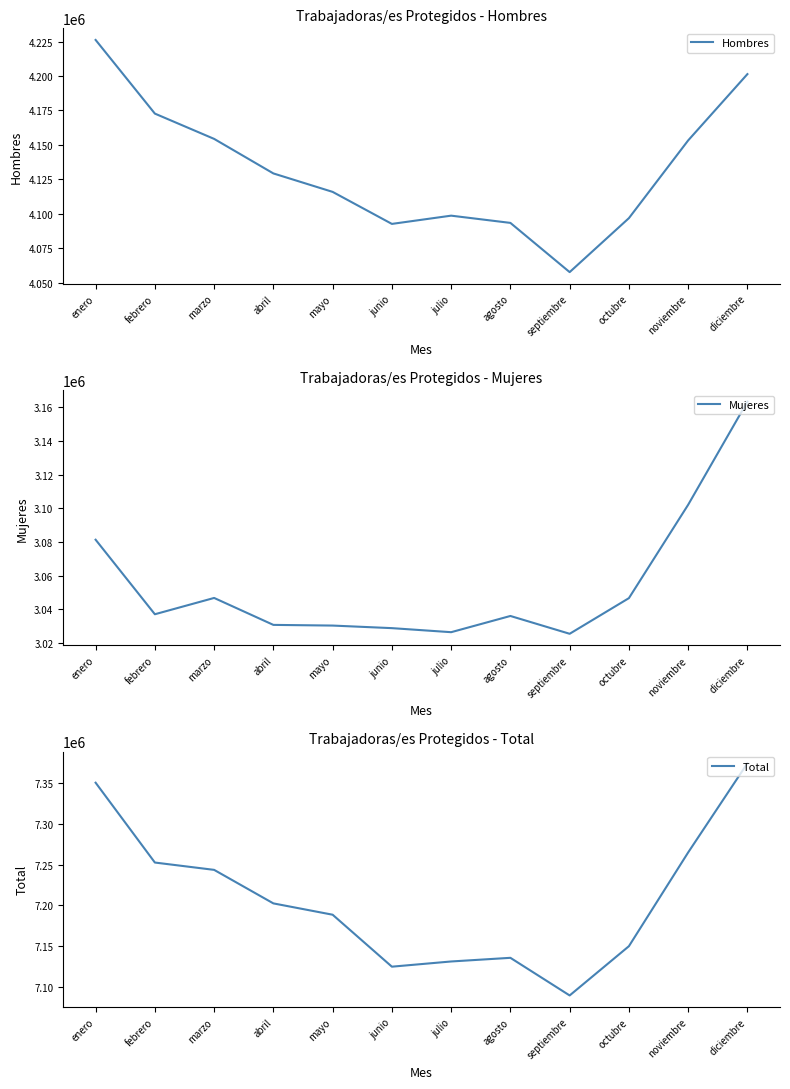

What is the greatest value displayed?

7374584